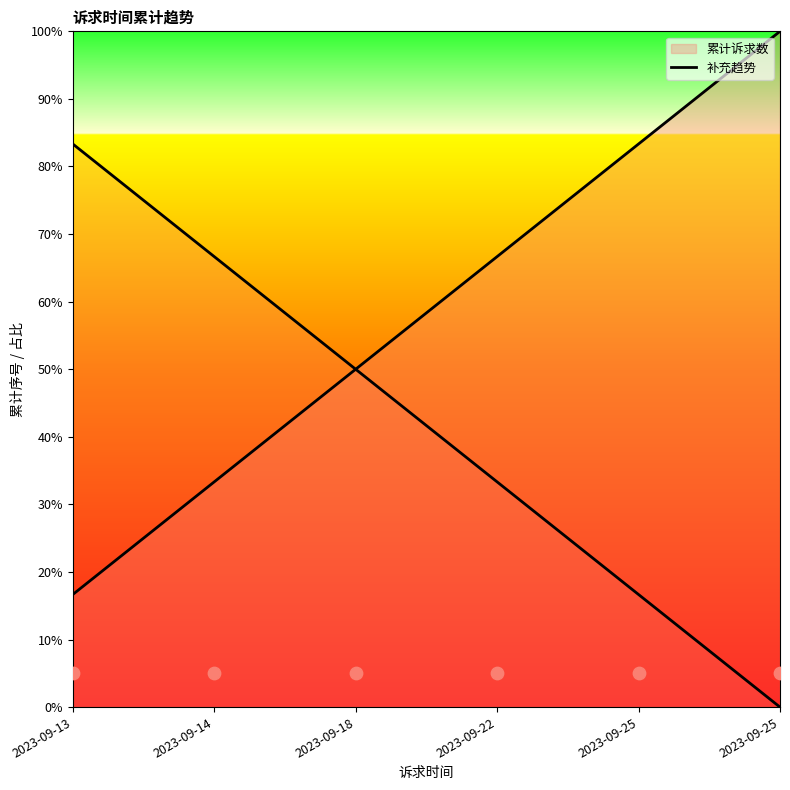

What is the change in value from 2023-09-18 to 2023-09-22?

-16.7